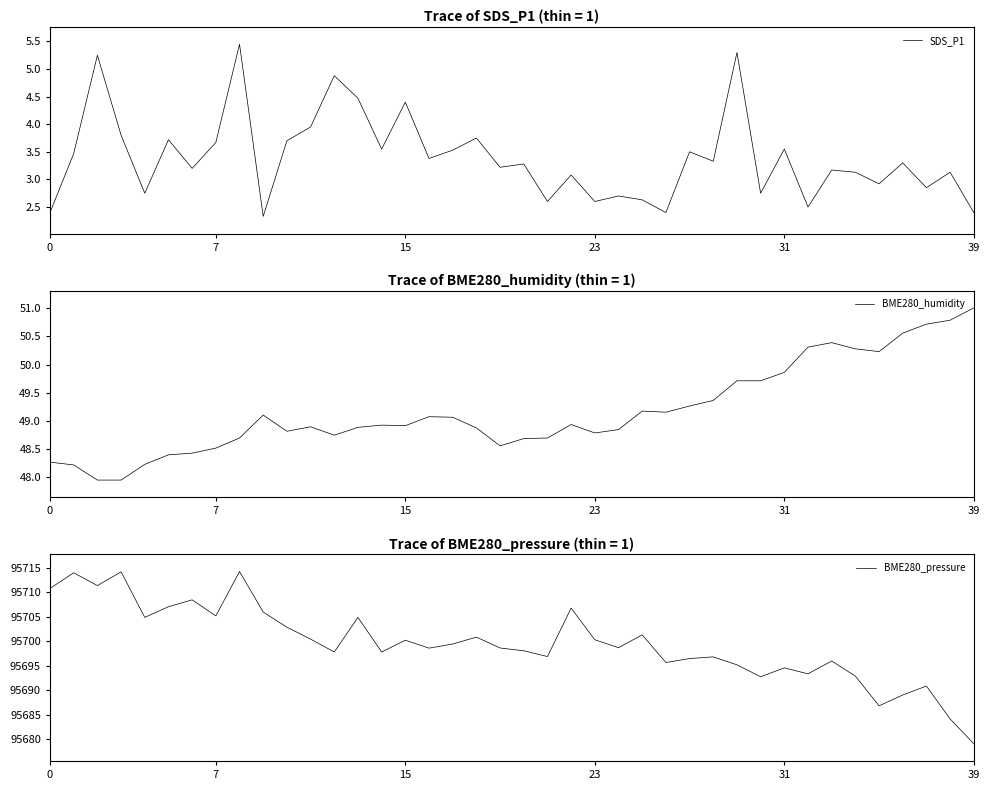

At which category is the sum across all series the highest?

8